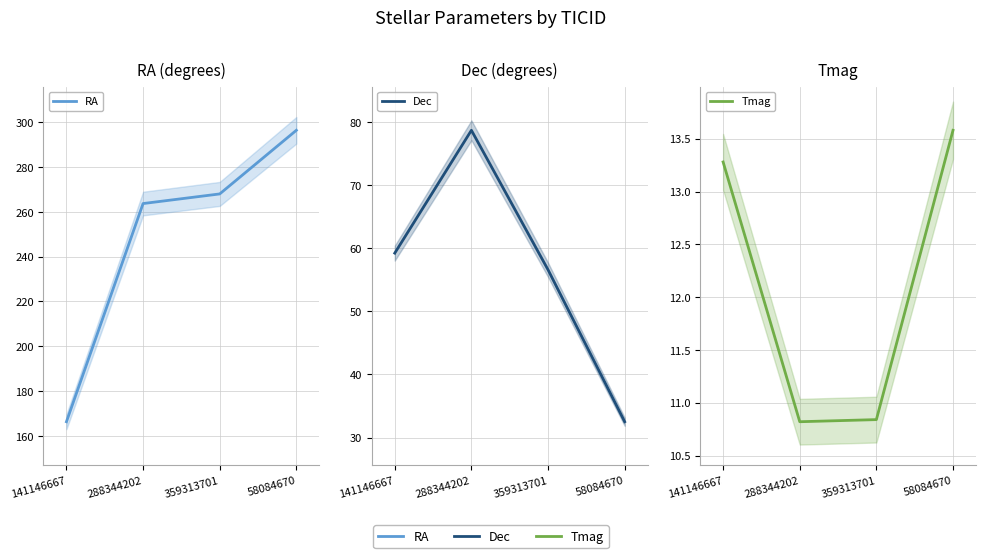

Where is RA nearest to the value 231?

288344202